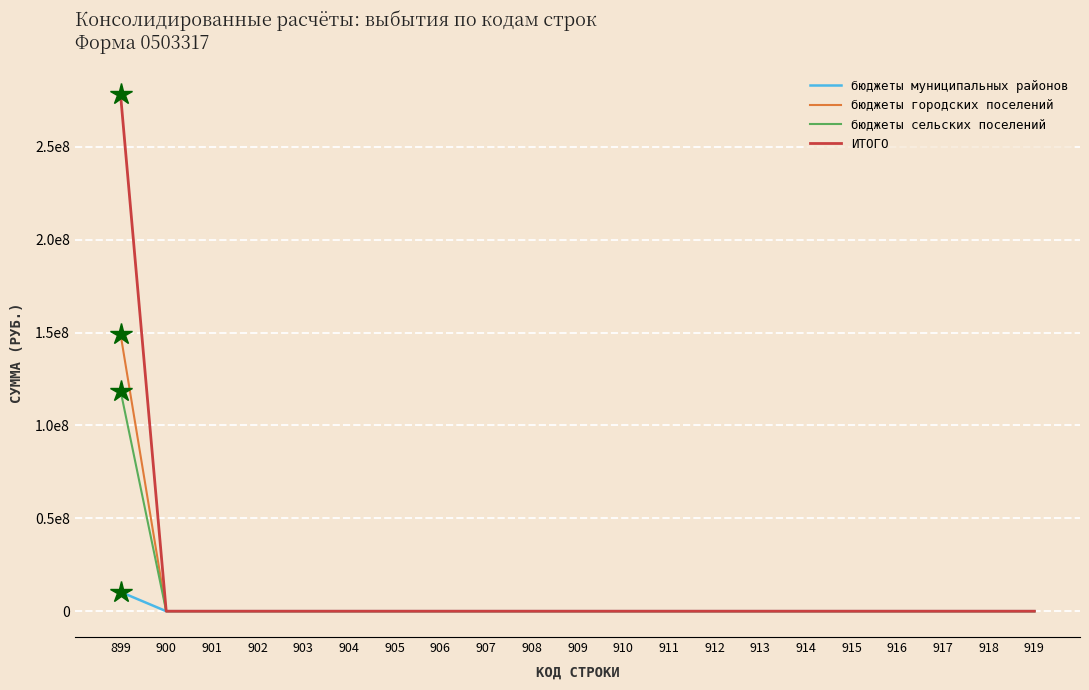

Which series changed the most between 912 and 916?

бюджеты муниципальных районов